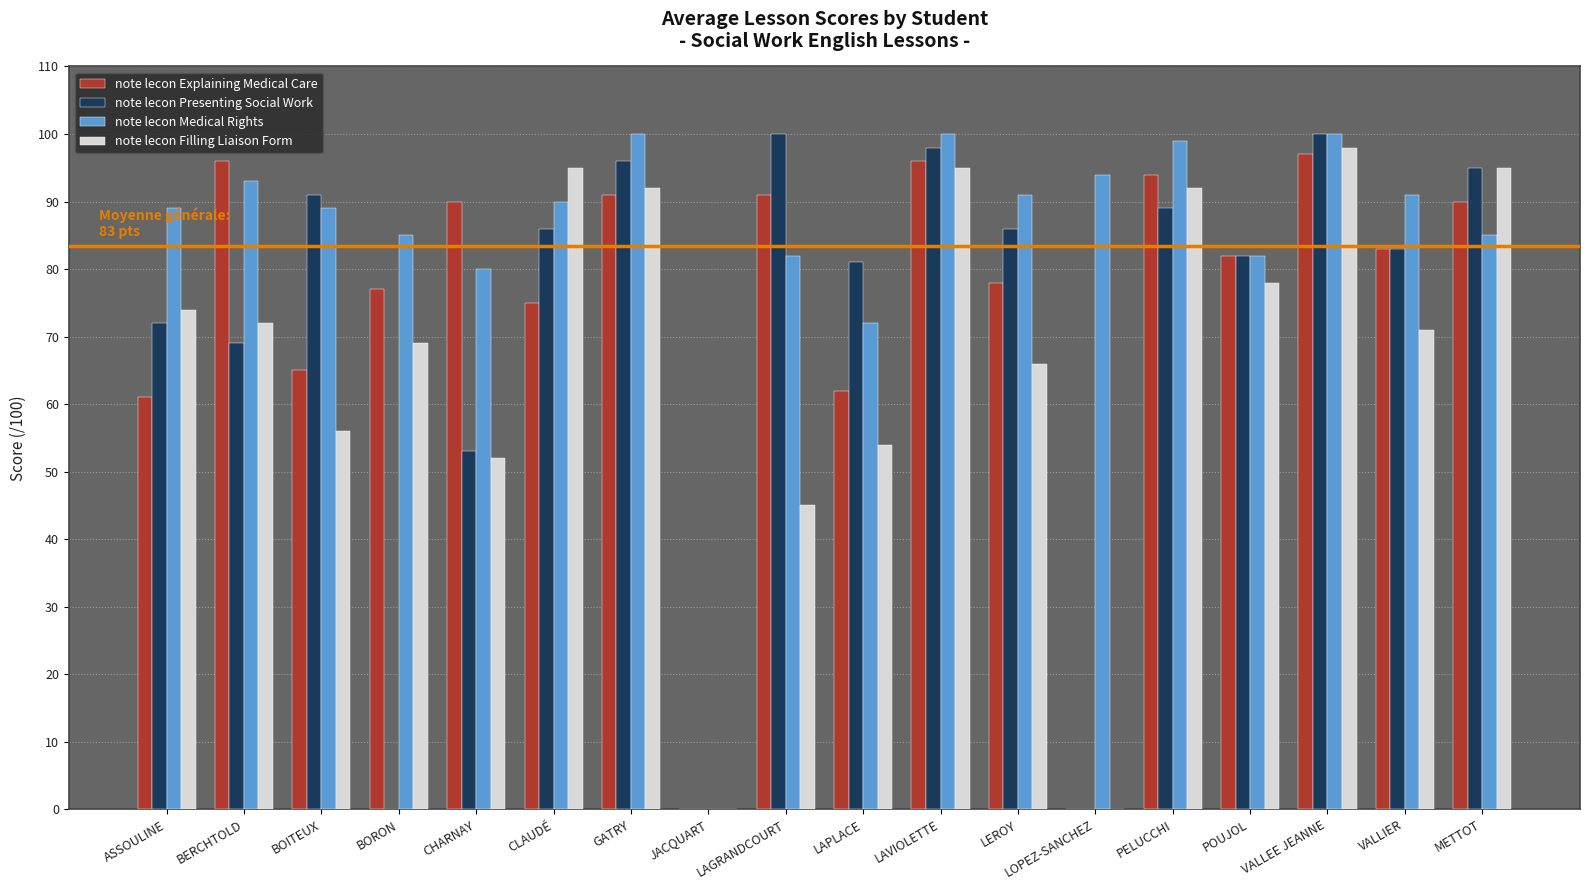

What is the total value across all series at LAGRANDCOURT?

318